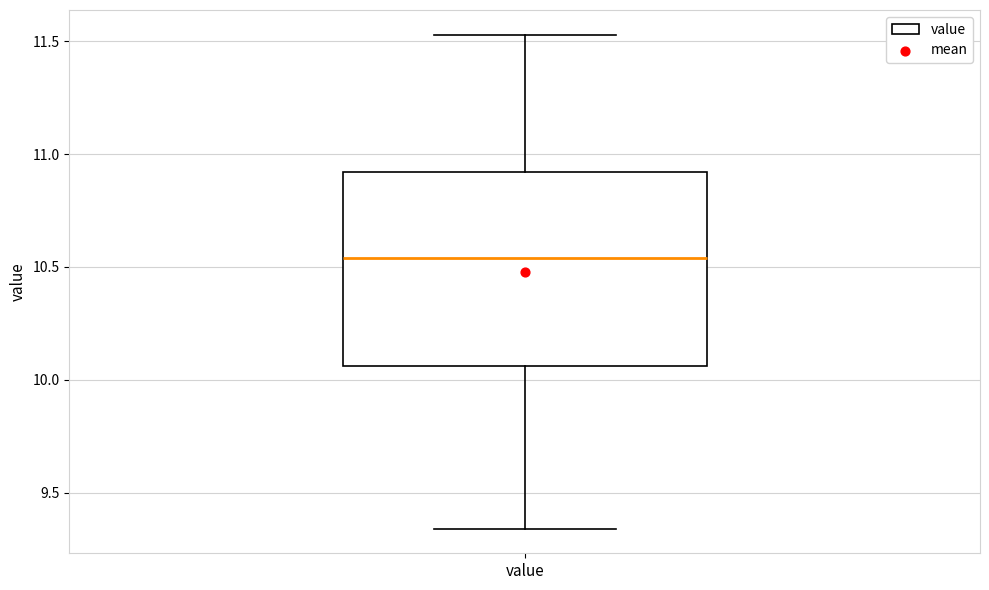

Read this box plot against the y-axis: the position of the median line, the range covered by the box, and the ends of both whiskers. The values are not printed on the chart, so give them approximately, as read against the axis.

median 10.55, box 10.05 to 10.90, whiskers 9.35 to 11.55